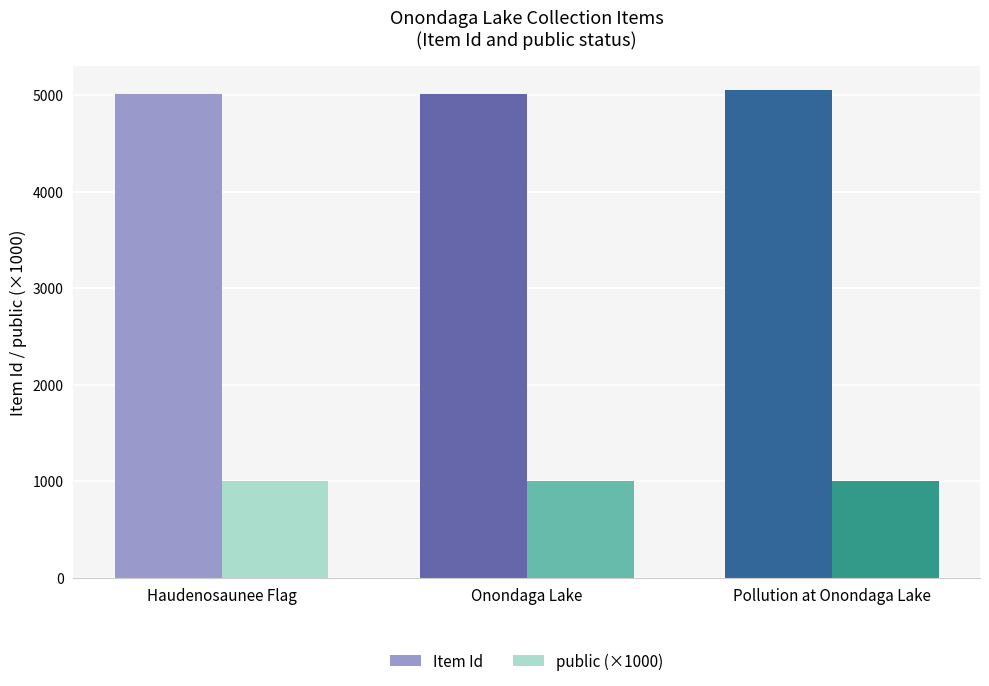

Rank the series at Onondaga Lake from highest to lowest value.

Item Id, public (×1000)